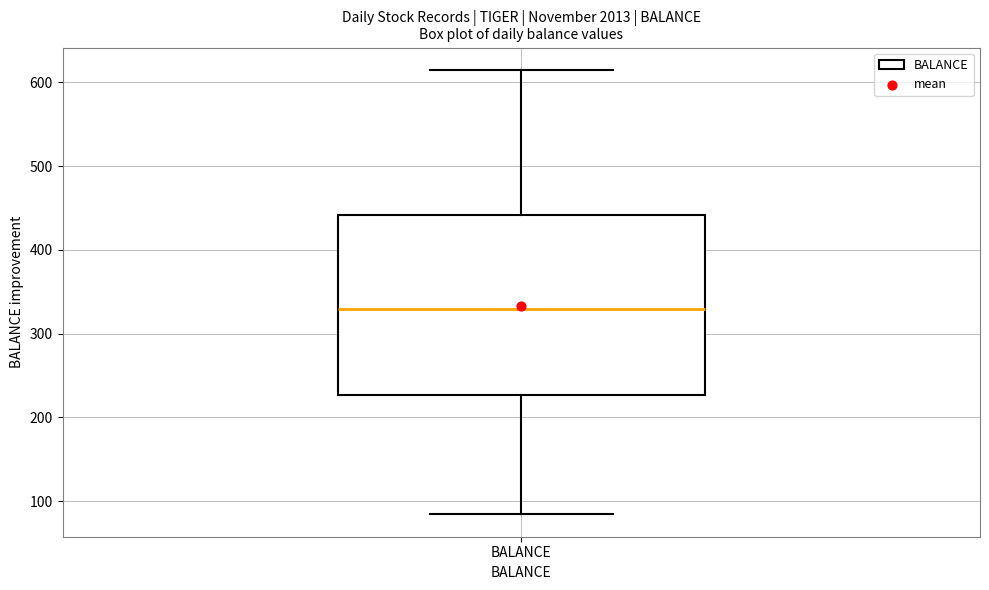

Transcribe this box plot: give where the median line is, the range the box spans, and where the two whiskers end, as read against the y-axis. The values are not printed on the chart, so give them approximately, as read against the axis.

median 330, box 230 to 440, whiskers 80 to 620